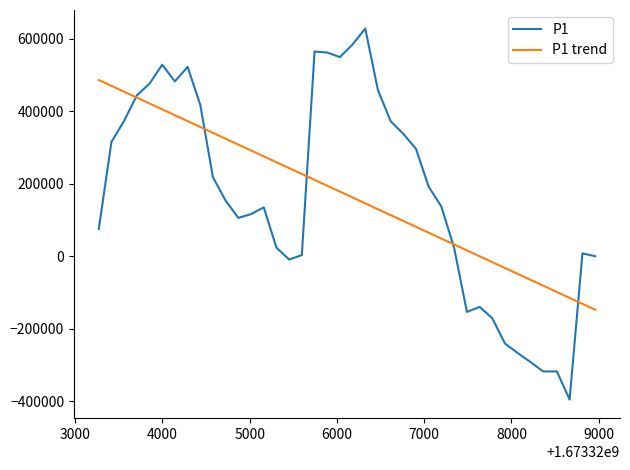

What is the sum of all P1 trend values?

6802750.0